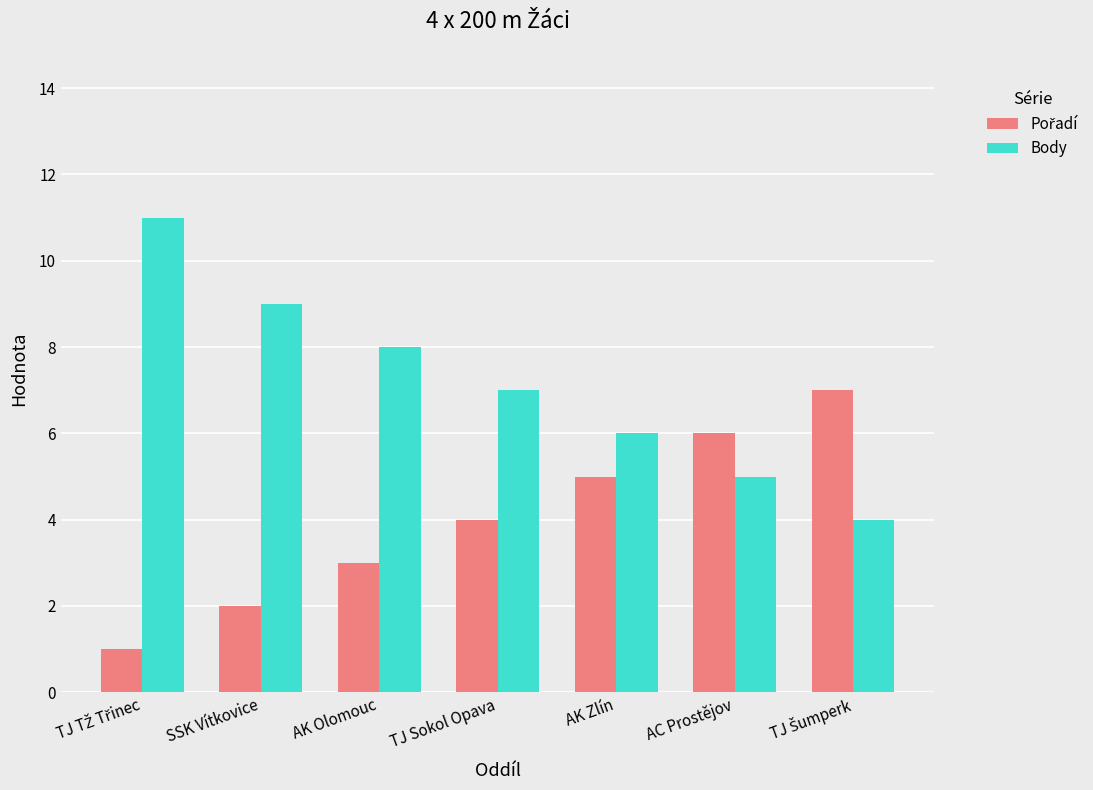

Which series has the largest total across all categories?

Body